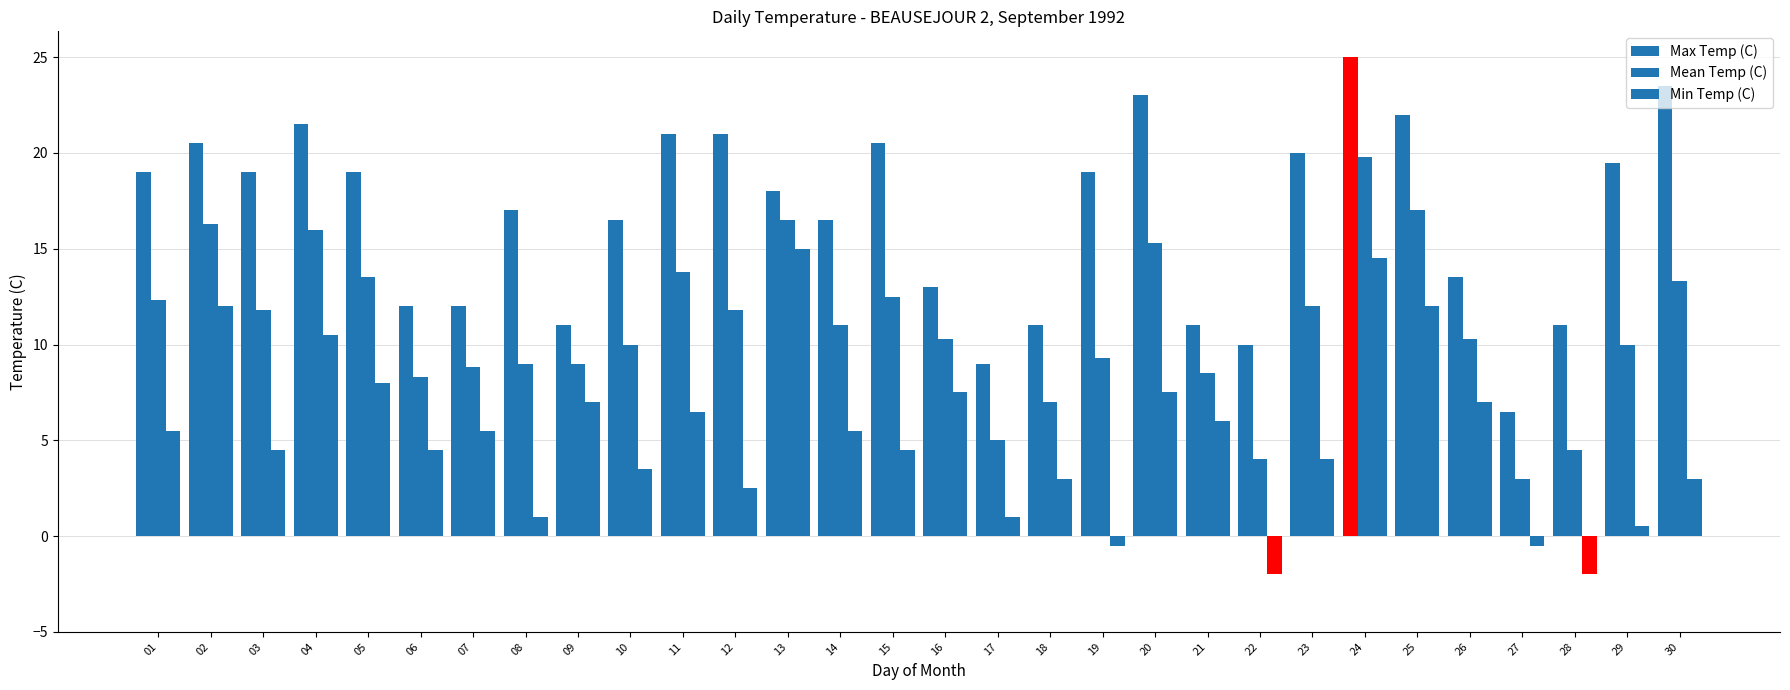

Rank the series by their average value, from highest to lowest.

Max Temp (C), Mean Temp (C), Min Temp (C)